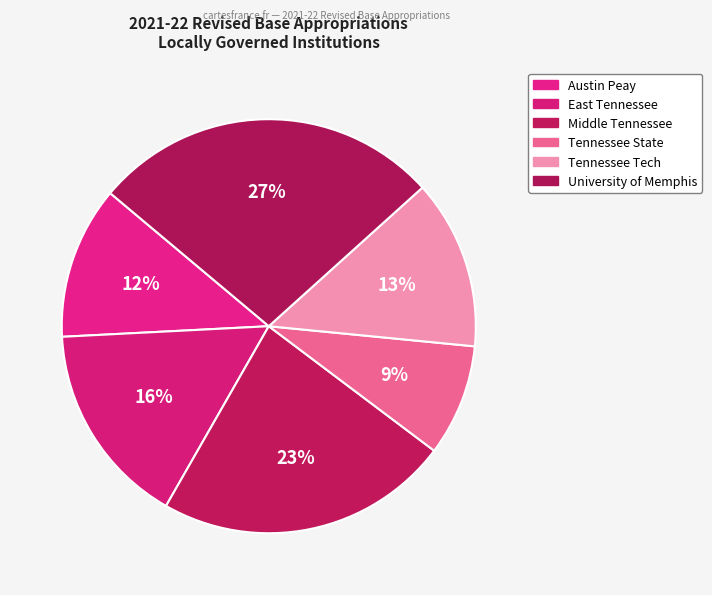

How many slices are in this pie chart?

6